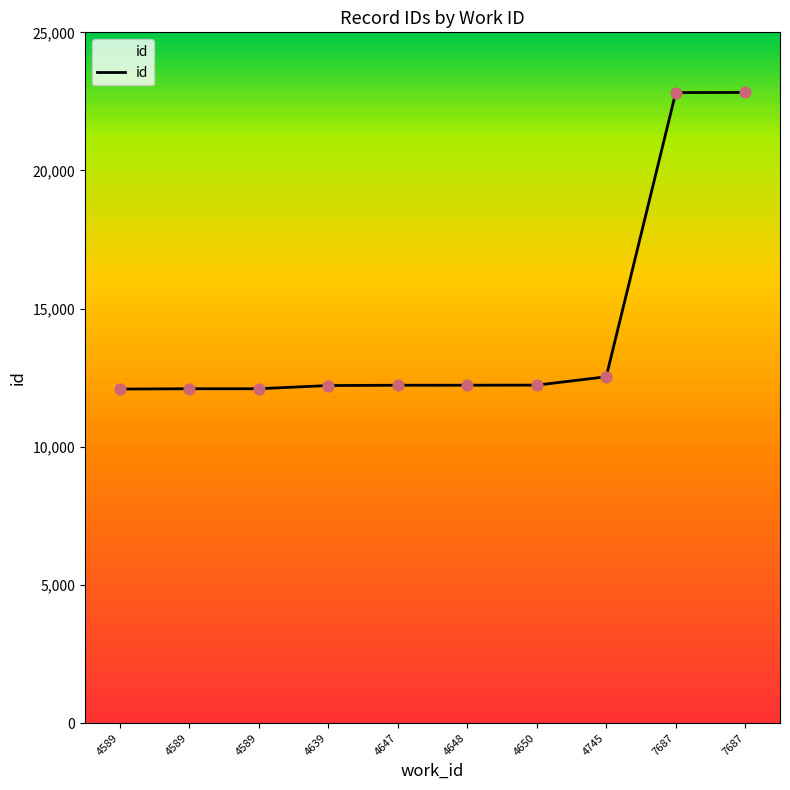

Between 4639 and 4589, which is larger?

4639